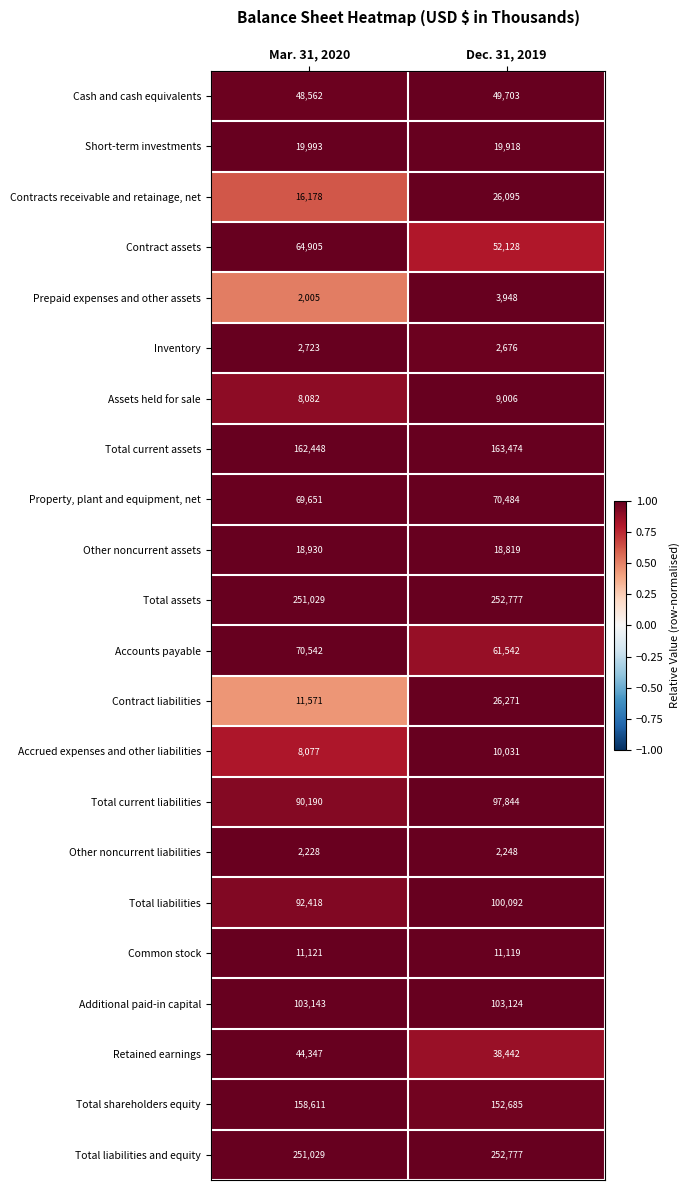

Read the Contract liabilities value at Dec. 31, 2019.

26271